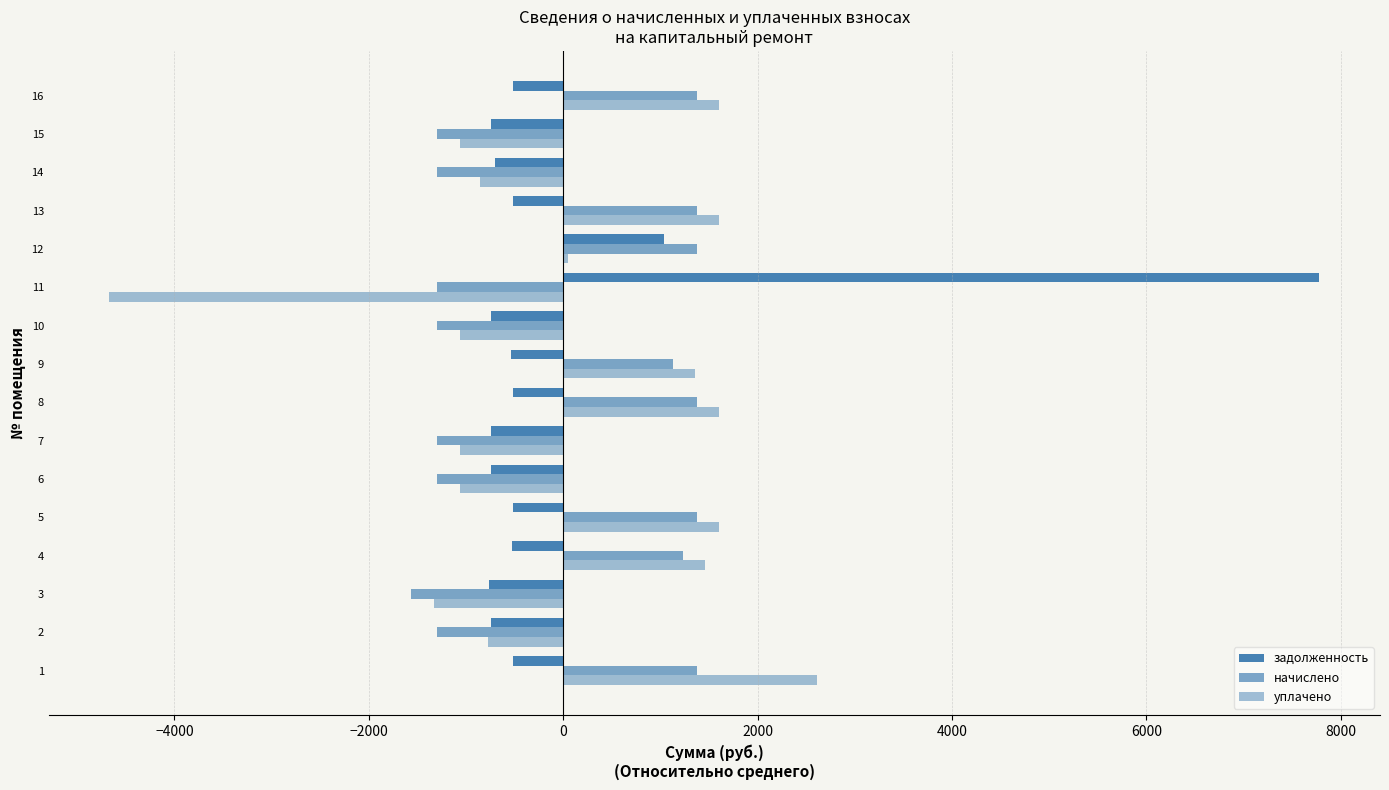

How many data points does each series have?

16